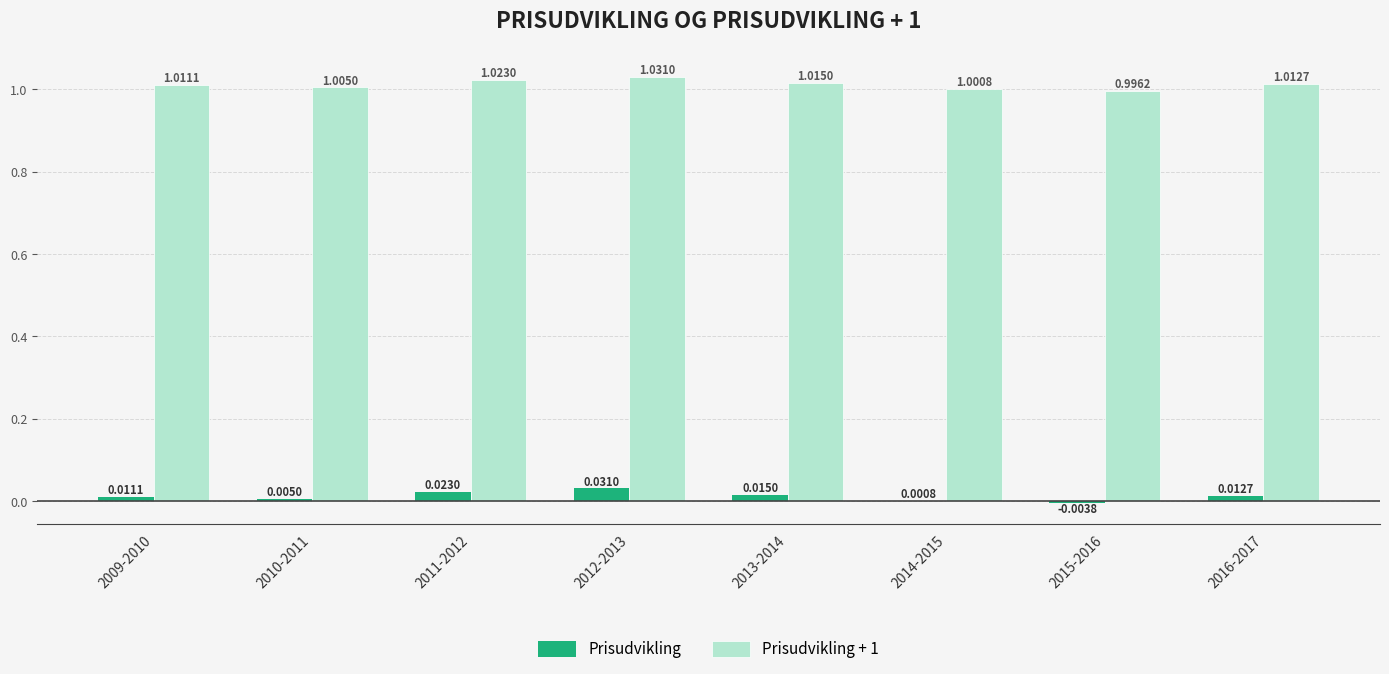

Which series has the largest total across all categories?

Prisudvikling + 1